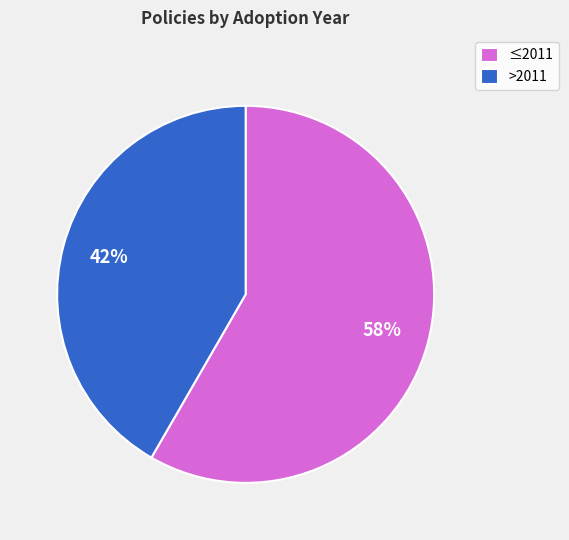

True or false: >2011 accounts for 42% of the total.

True